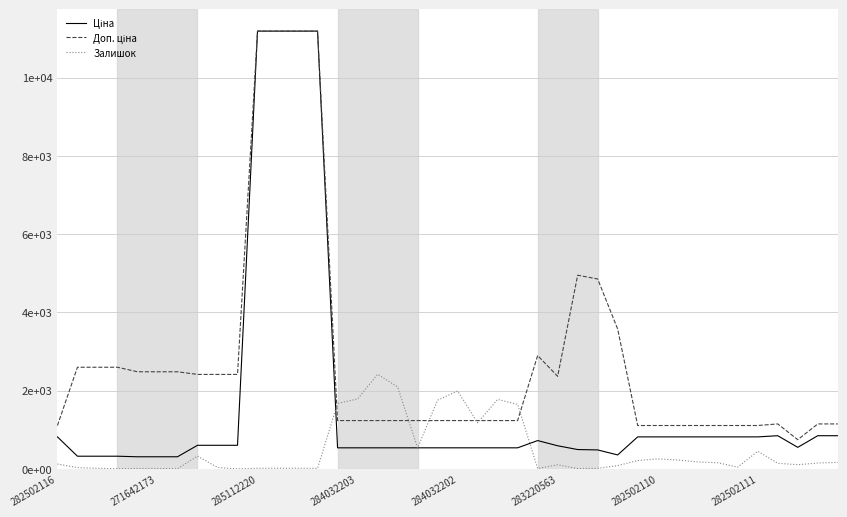

Does the chart have visible grid lines?

Yes